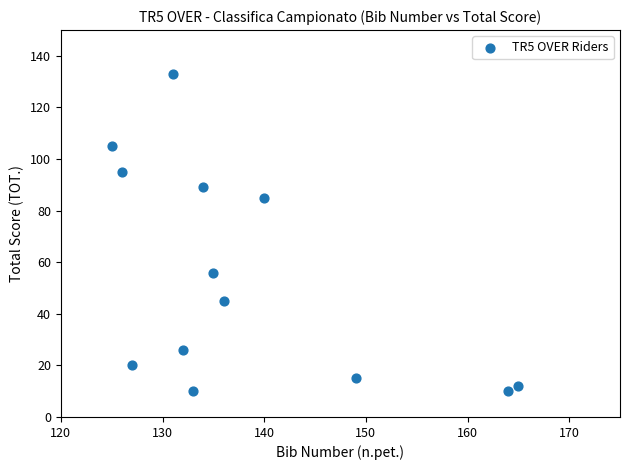

What is the range of X values (max minus min)?

40